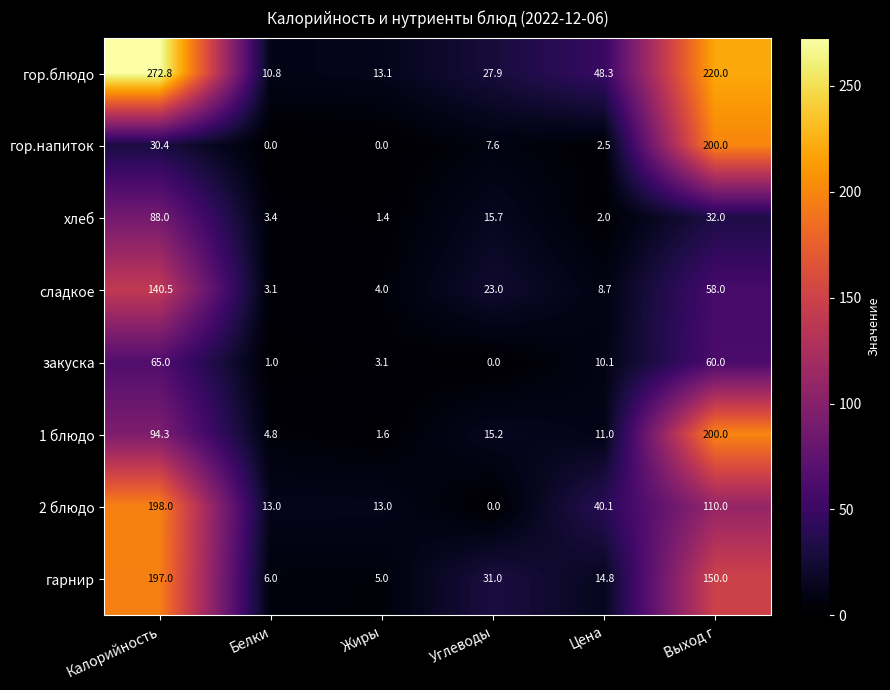

Rank the series at Калорийность from lowest to highest value.

гор.напиток, закуска, хлеб, 1 блюдо, сладкое, гарнир, 2 блюдо, гор.блюдо